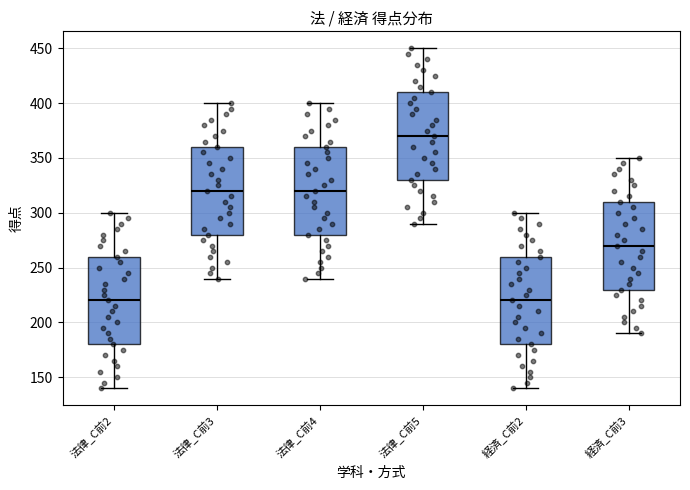

Where is the upper edge of the box for 法律_C前3 on the y-axis? The values are not printed on the chart, so give them approximately, as read against the axis.

360